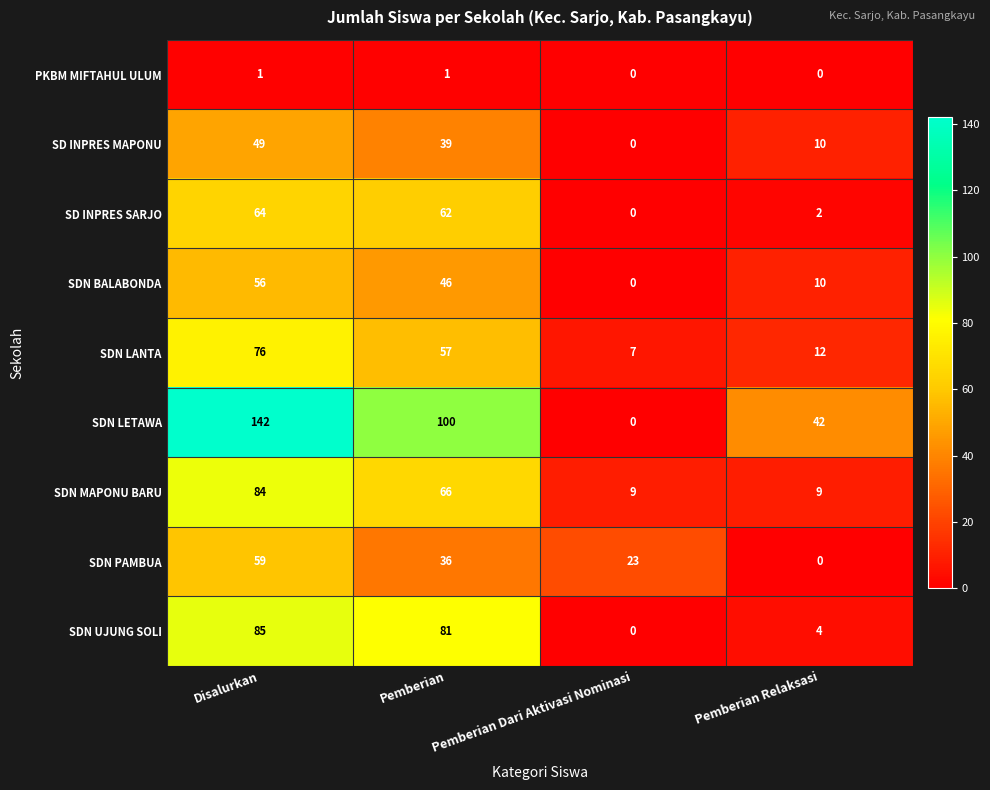

At which category is the sum across all series the highest?

Disalurkan